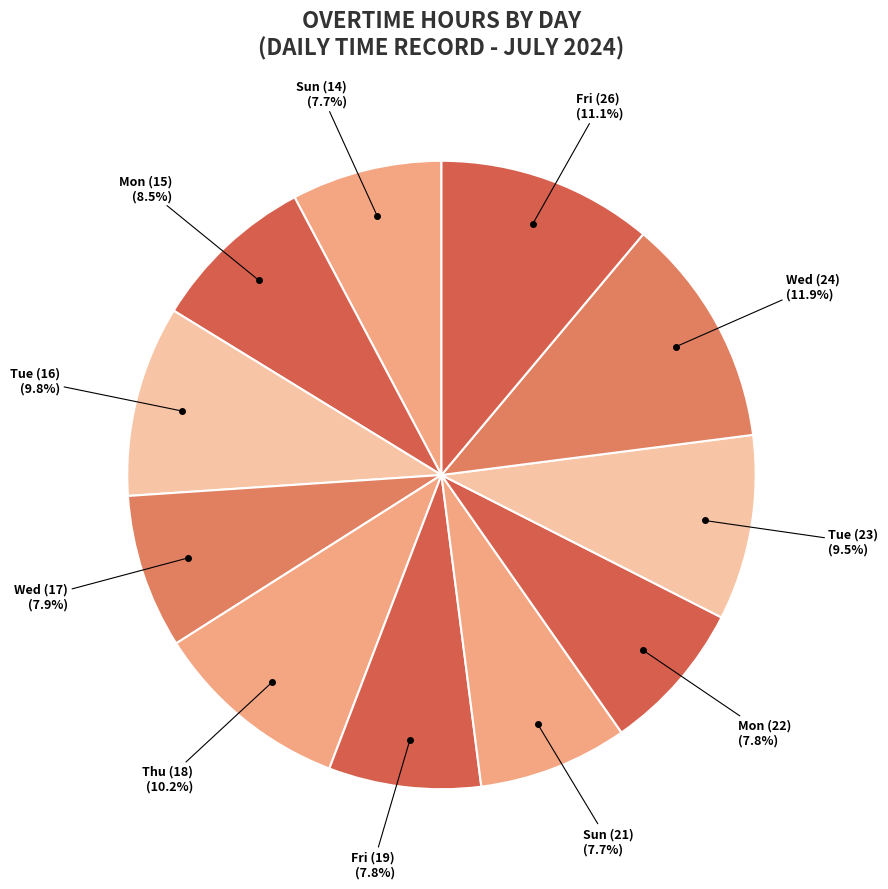

Which category has the biggest portion of the pie?

Wed (24)